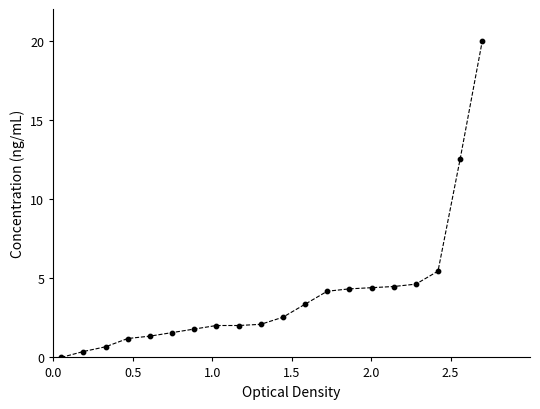

What is the difference between the maximum and minimum values?

20.0